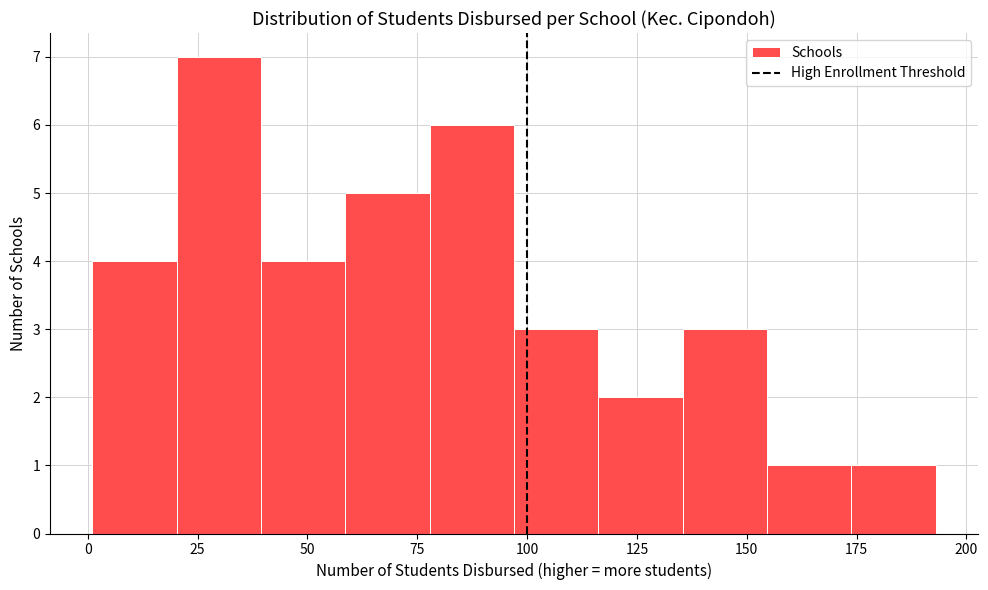

Read against the x-axis, roughly where is the centre of the tallest bar?

30